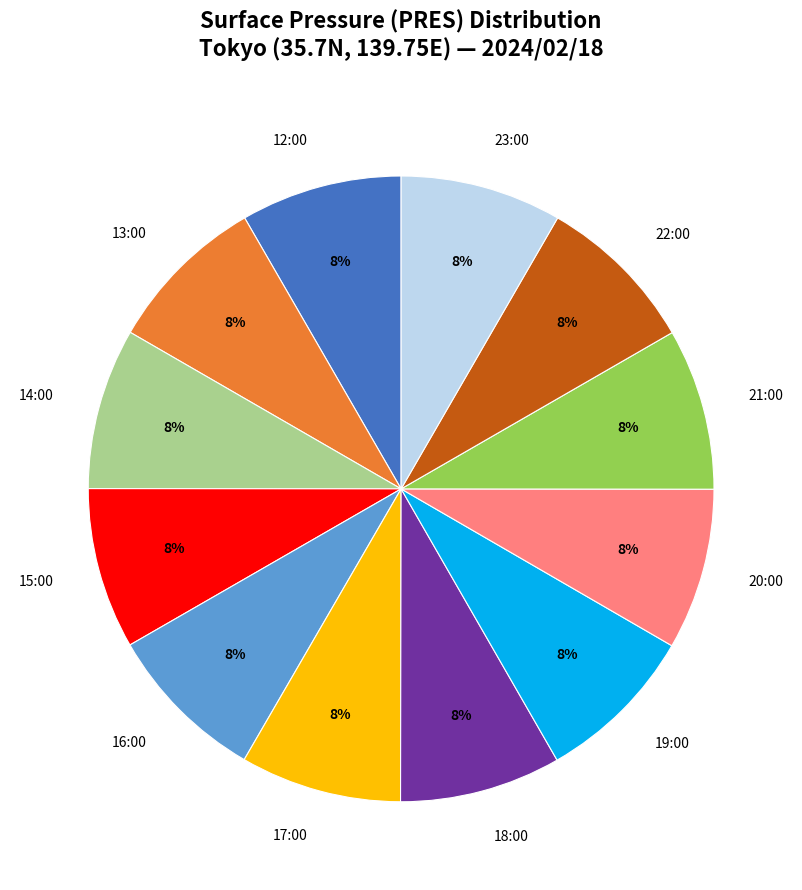

How many segments does this pie chart have?

12